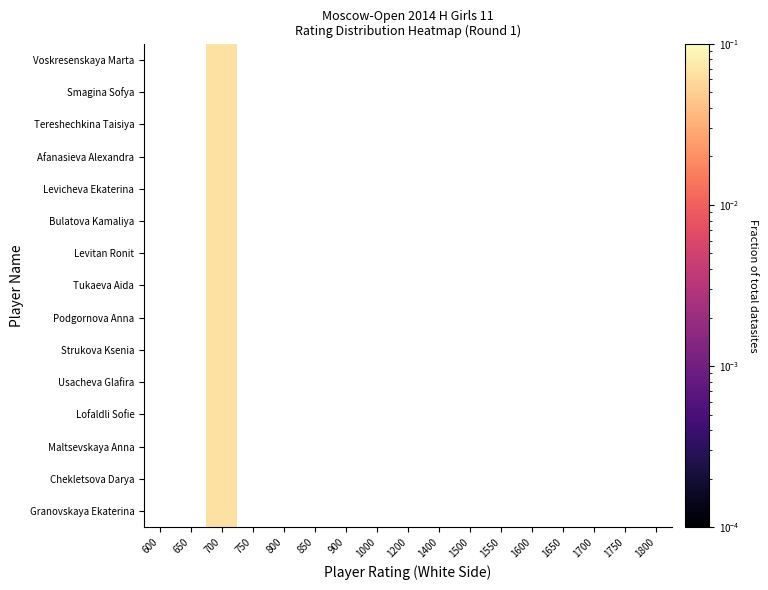

List the series in order of their overall mean, lowest first.

Voskresenskaya Marta, Smagina Sofya, Tereshechkina Taisiya, Afanasieva Alexandra, Levicheva Ekaterina, Bulatova Kamaliya, Levitan Ronit, Tukaeva Aida, Podgornova Anna, Strukova Ksenia, Usacheva Glafira, Lofaldli Sofie, Maltsevskaya Anna, Chekletsova Darya, Granovskaya Ekaterina